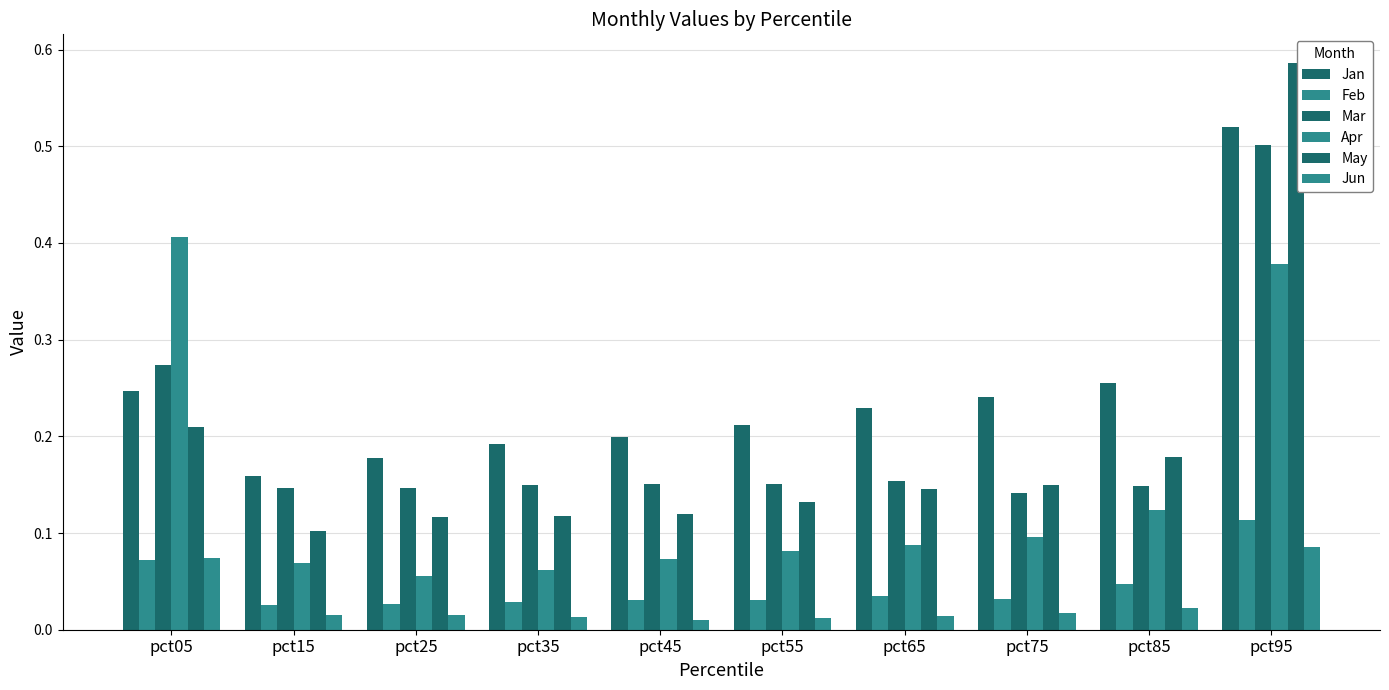

At how many categories does at least one series exceed 0?

10